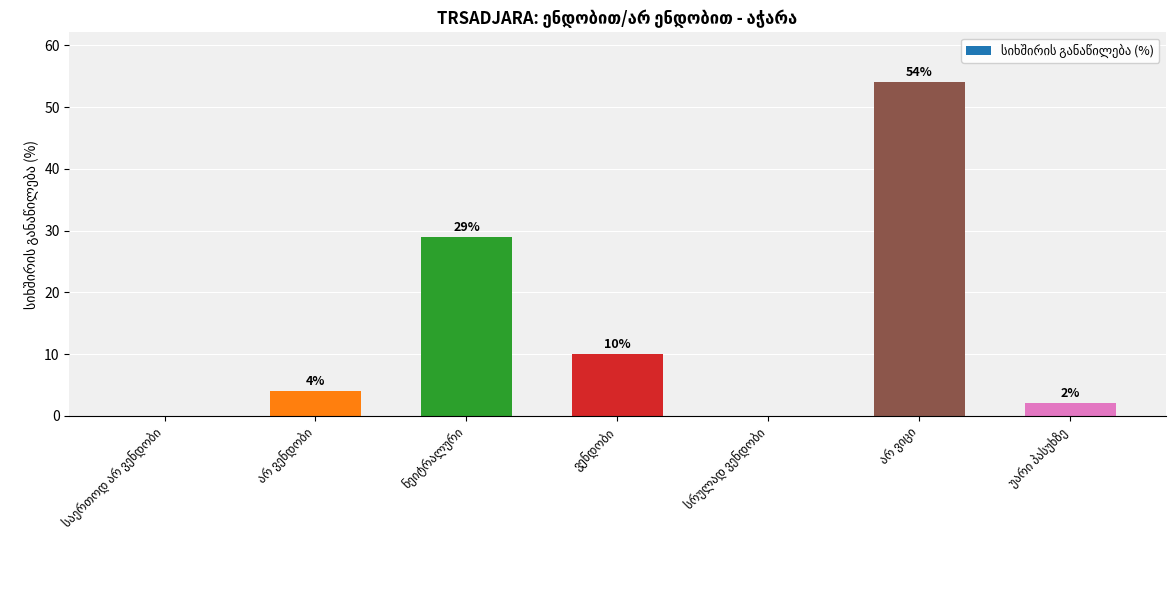

Are the bars grouped side by side (vs. stacked)?

No